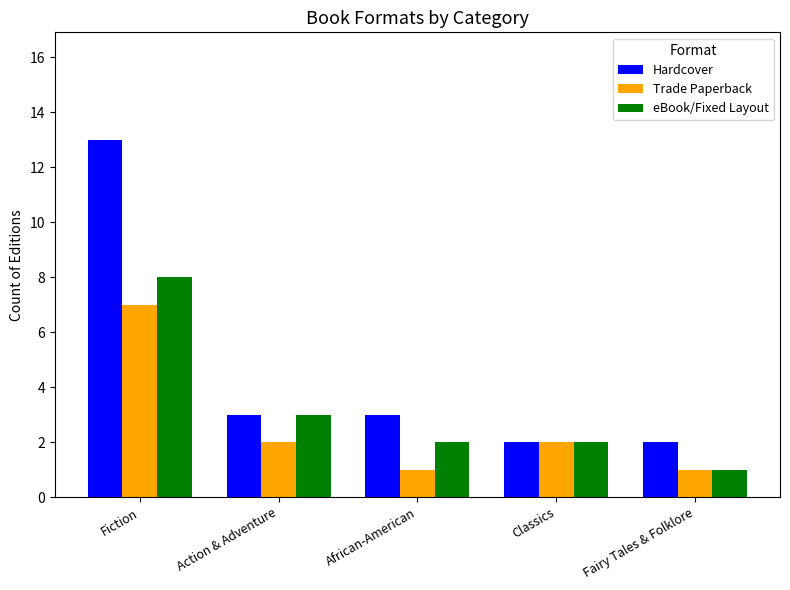

Reading right to left, what are all the values shown in this chart?

Hardcover: Fairy Tales & Folklore=2	Classics=2	African-American=3	Action & Adventure=3	Fiction=13
Trade Paperback: Fairy Tales & Folklore=1	Classics=2	African-American=1	Action & Adventure=2	Fiction=7
eBook/Fixed Layout: Fairy Tales & Folklore=1	Classics=2	African-American=2	Action & Adventure=3	Fiction=8